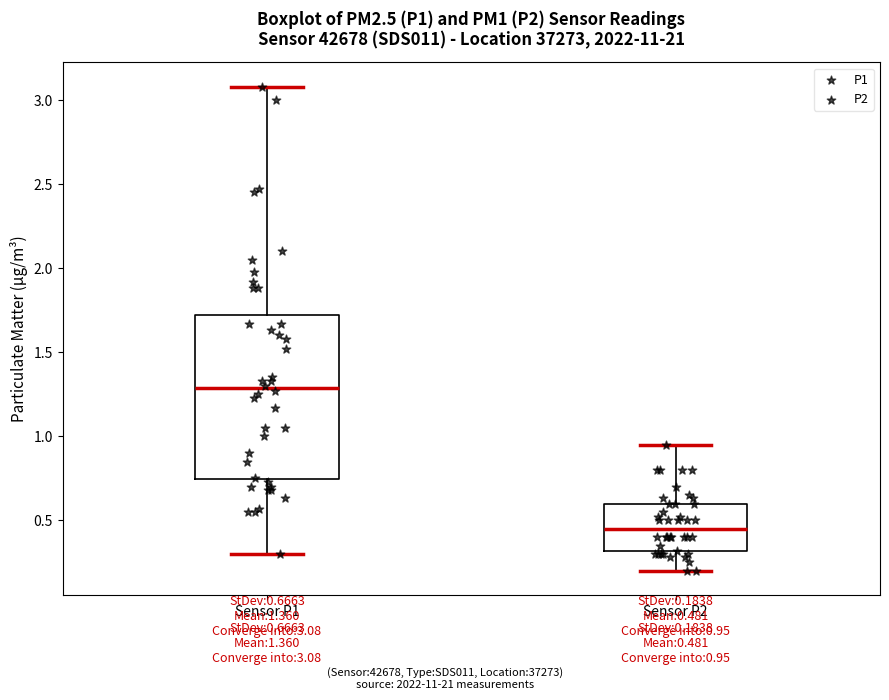

Which box's median line is the highest?

Sensor P1